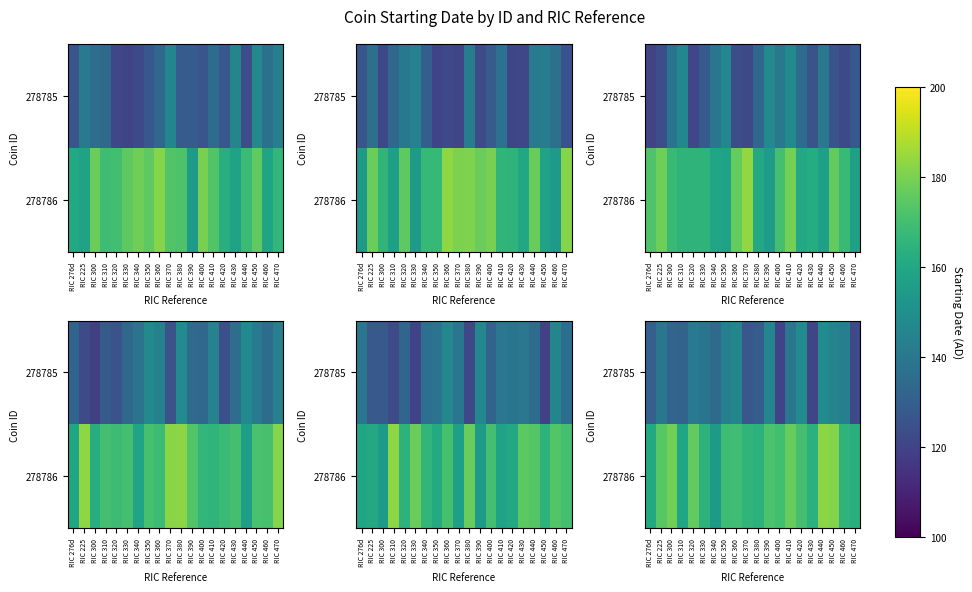

At how many categories does at least one series exceed 181?

2